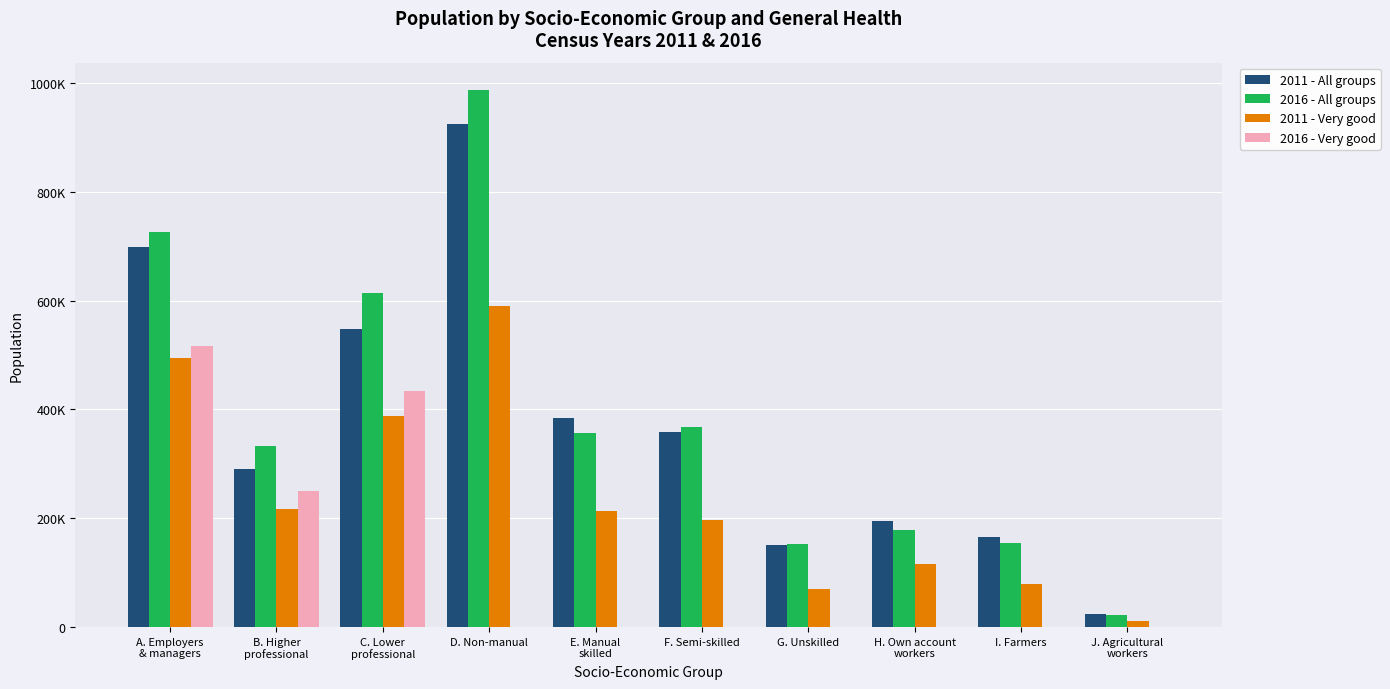

Which series has the largest total across all categories?

2016 - All groups